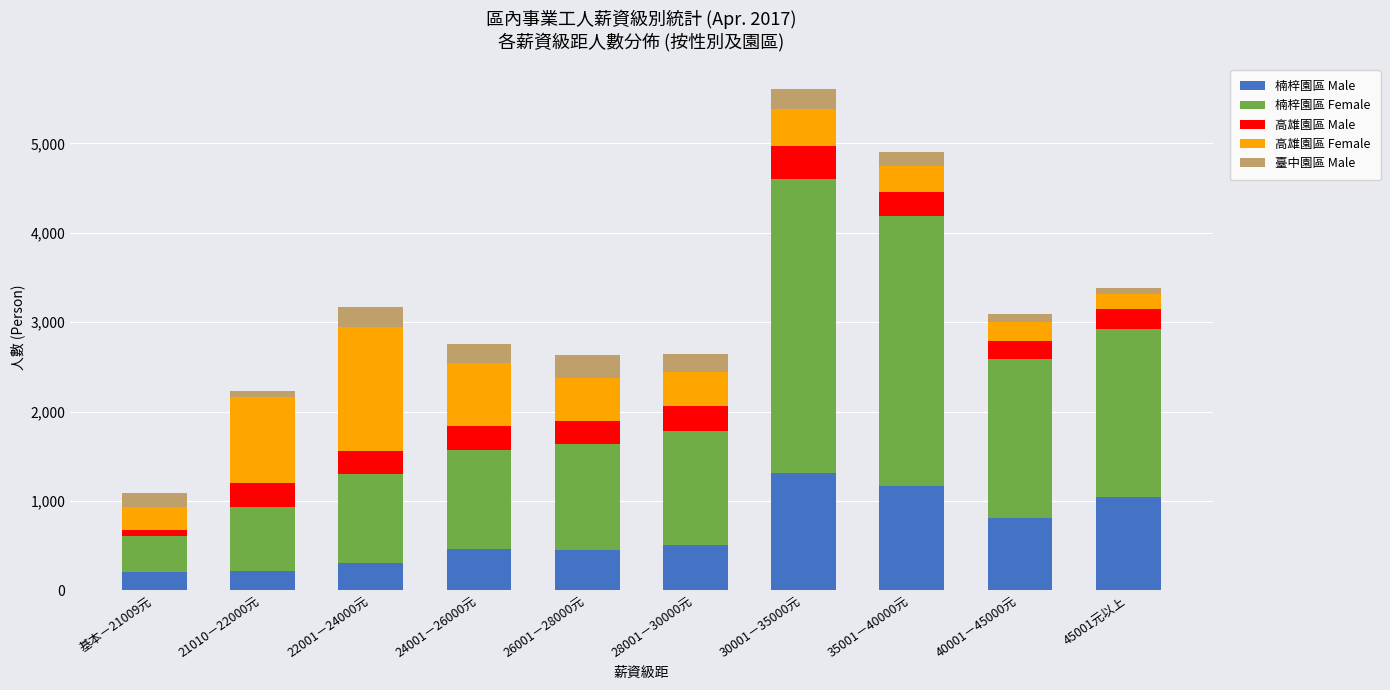

What are all the series names shown in the legend?

楠梓園區 Male, 楠梓園區 Female, 高雄園區 Male, 高雄園區 Female, 臺中園區 Male